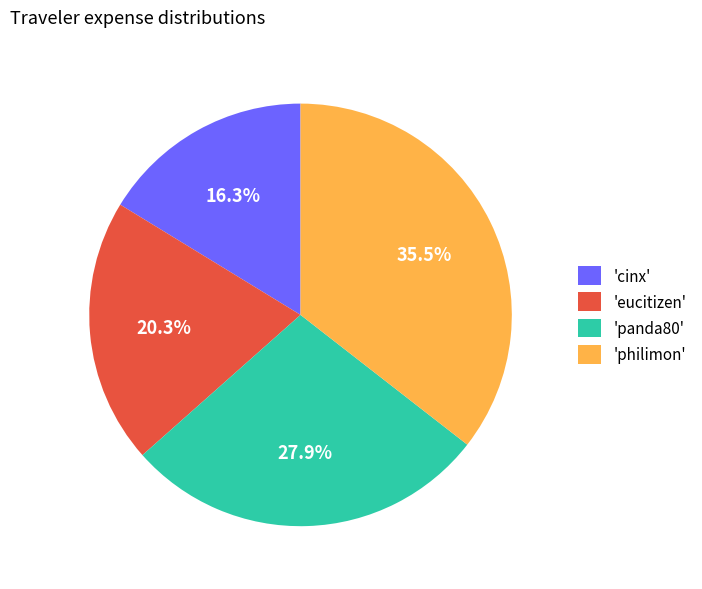

Rank the categories by value from lowest to highest.

'cinx', 'eucitizen', 'panda80', 'philimon'